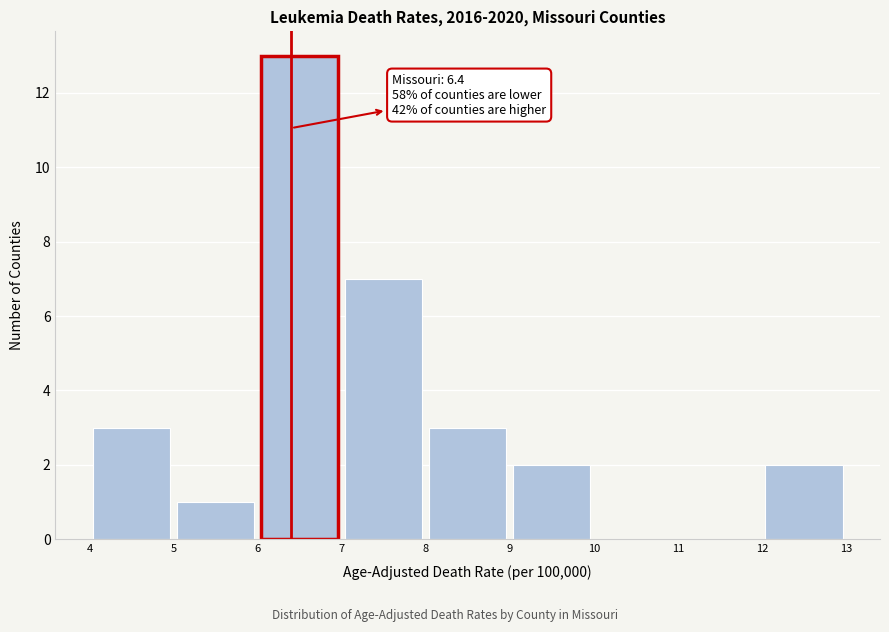

Which range on the x-axis has the tallest bar?

6 to 7